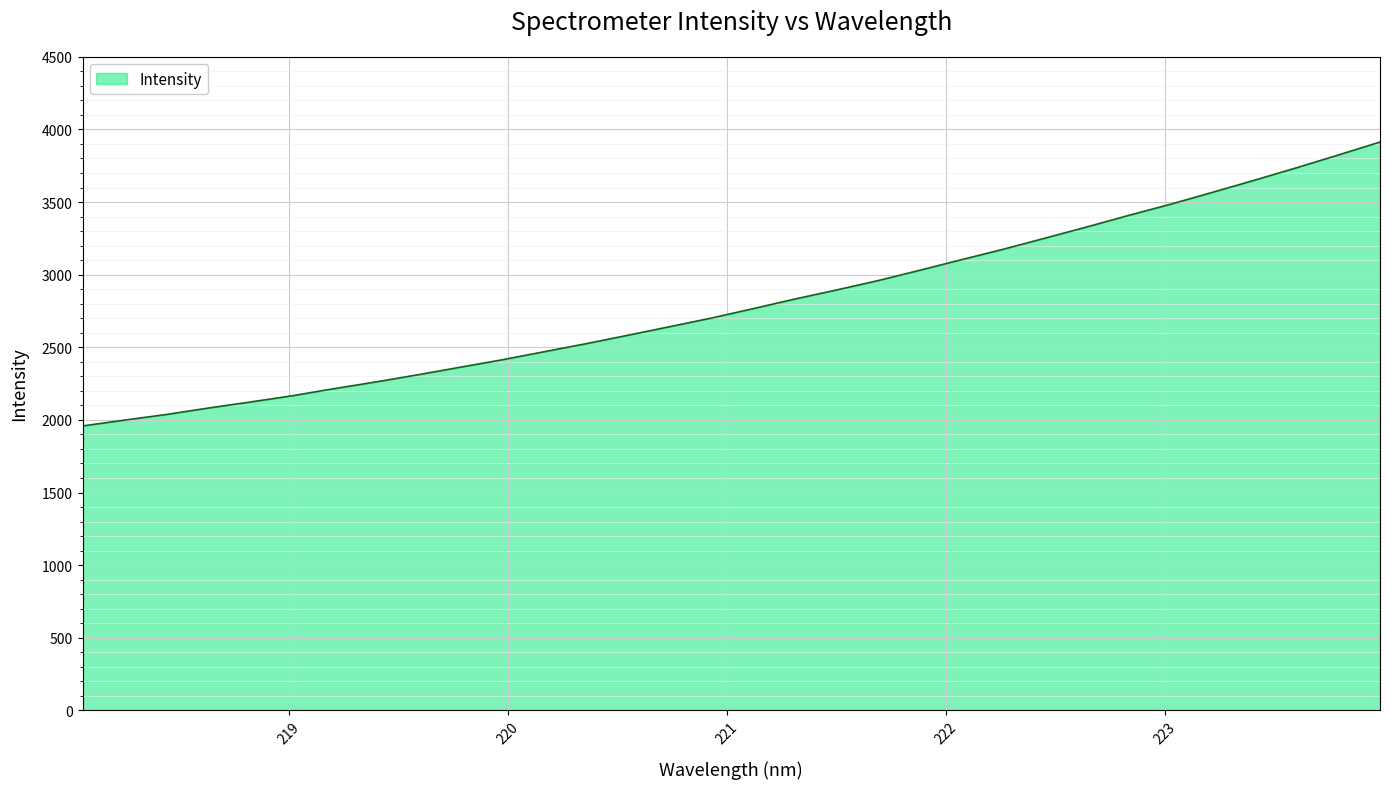

What is the smallest value displayed?

1958.5